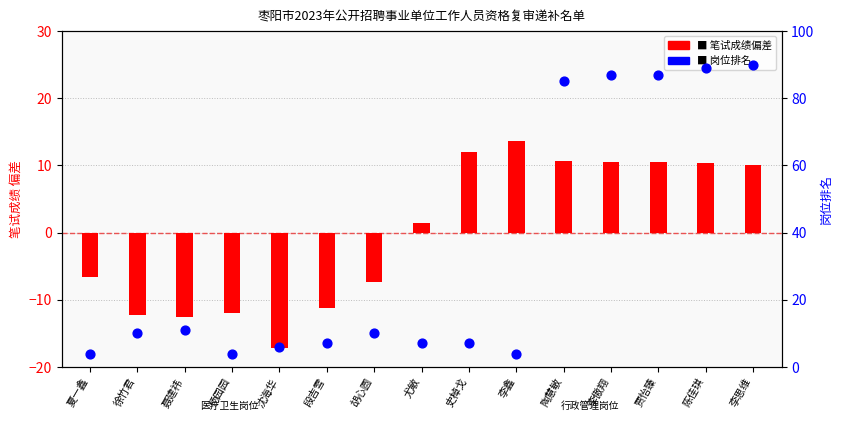

Is the value of 笔试成绩 (偏差) at 史棹戈 greater than the value of 岗位排名 at 李鑫?

Yes